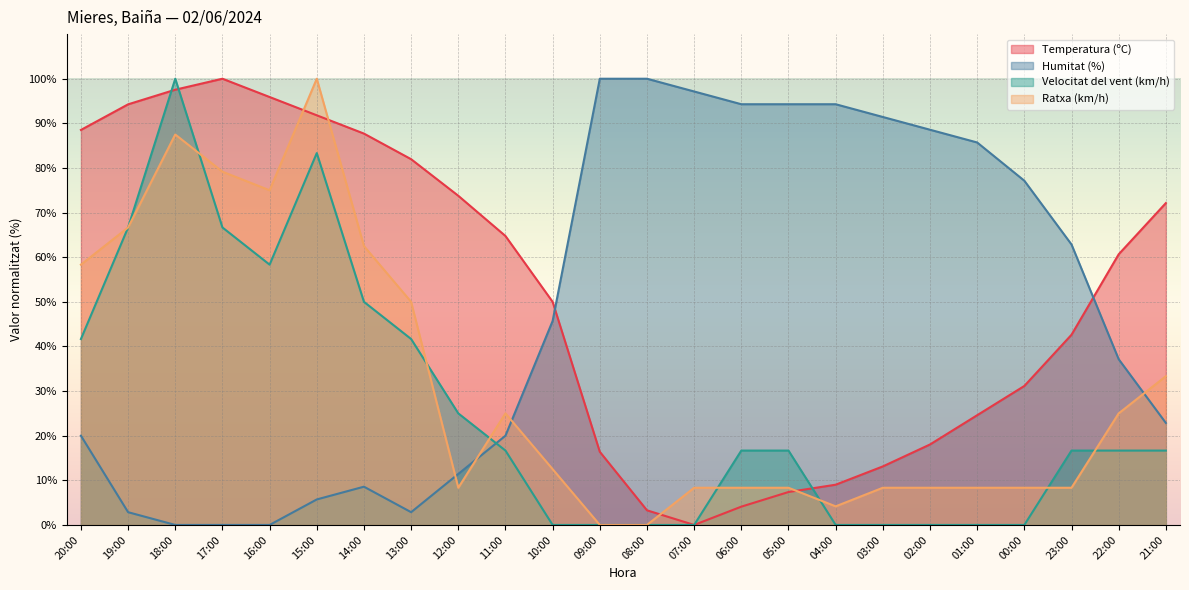

Which series has the largest total across all categories?

Temperatura (ºC)